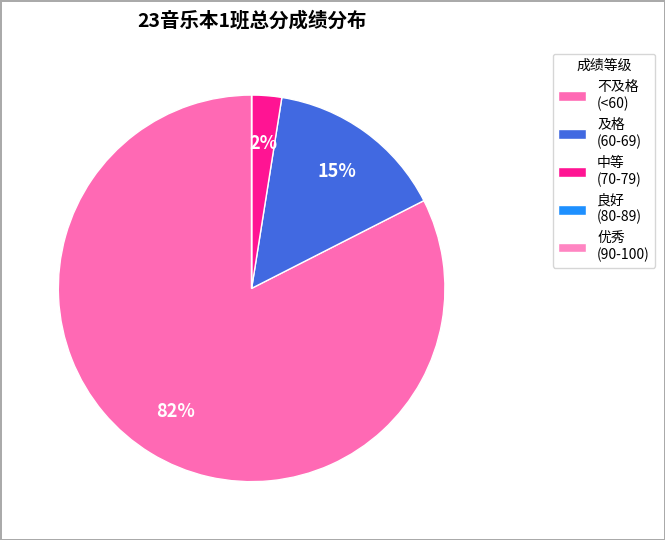

Which category has the biggest portion of the pie?

不及格 (<60)